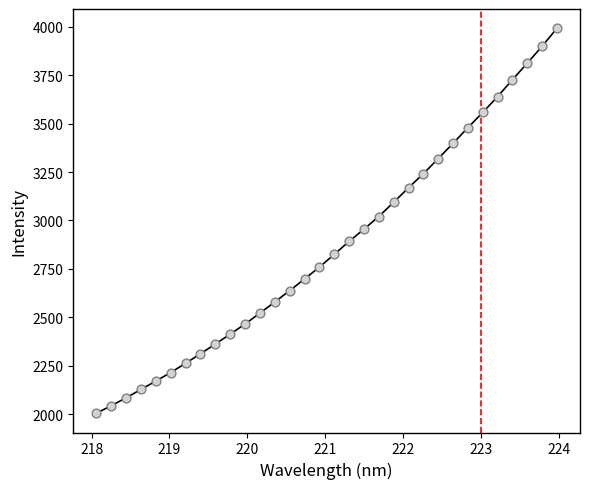

What is the maximum value shown in the chart?

3993.2